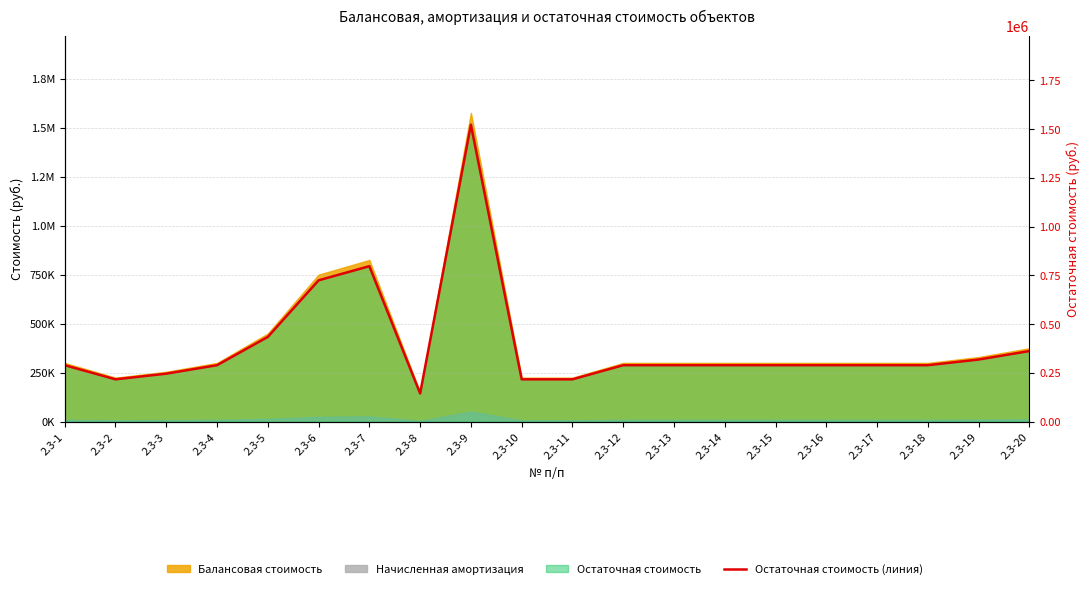

Reading left to right, list all the values displayed in this chart.

290000.0	217500.0	246500.0	290007.0	435000.0	725000.0	797500.0	145000.0	1522500.0	217500.0	217500.0	290000.0	290000.0	290000.0	290000.0	290000.0	290000.0	290000.0	319000.0	362500.0